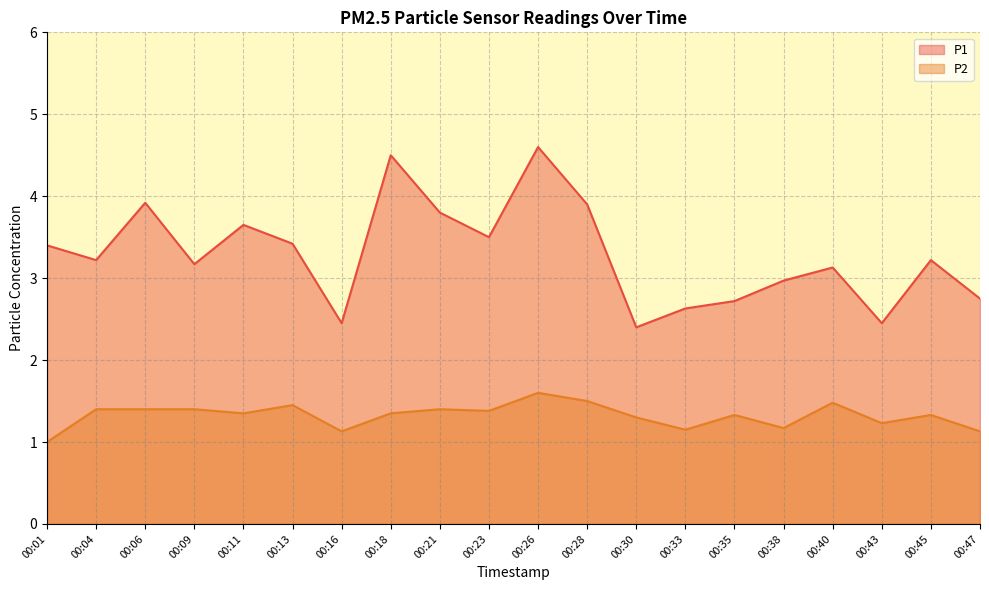

Which category has the lowest value in the P2 series?

00:01